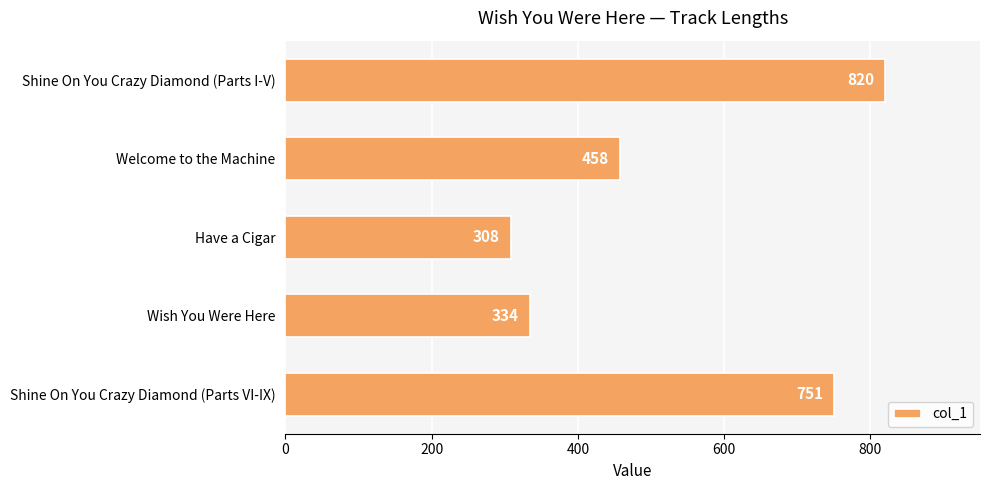

What is the ratio of the value at Have a Cigar to the value at Shine On You Crazy Diamond (Parts VI-IX)?

0.4